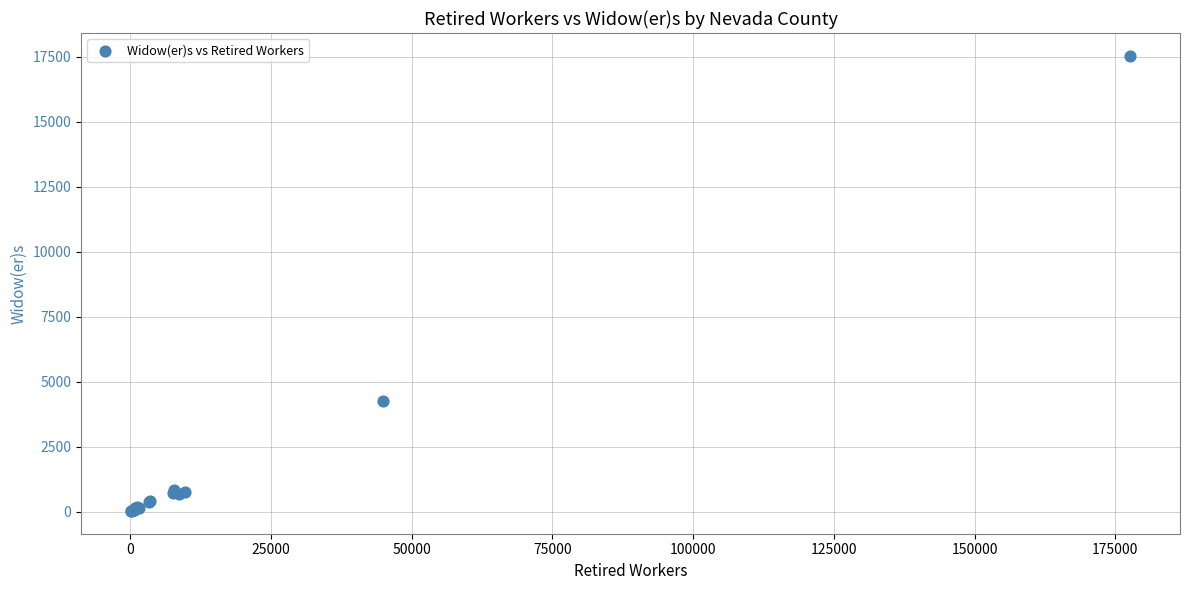

What Y value in the scatter plot is closest to 8780?

4255